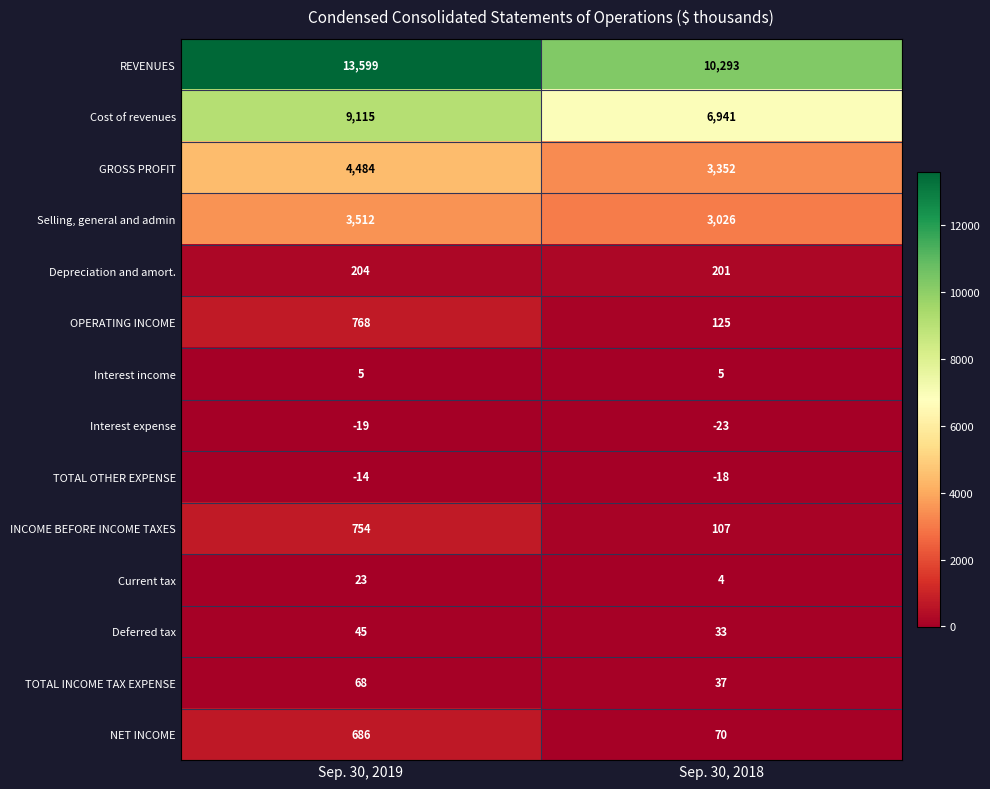

How many categories are shown in the chart?

2